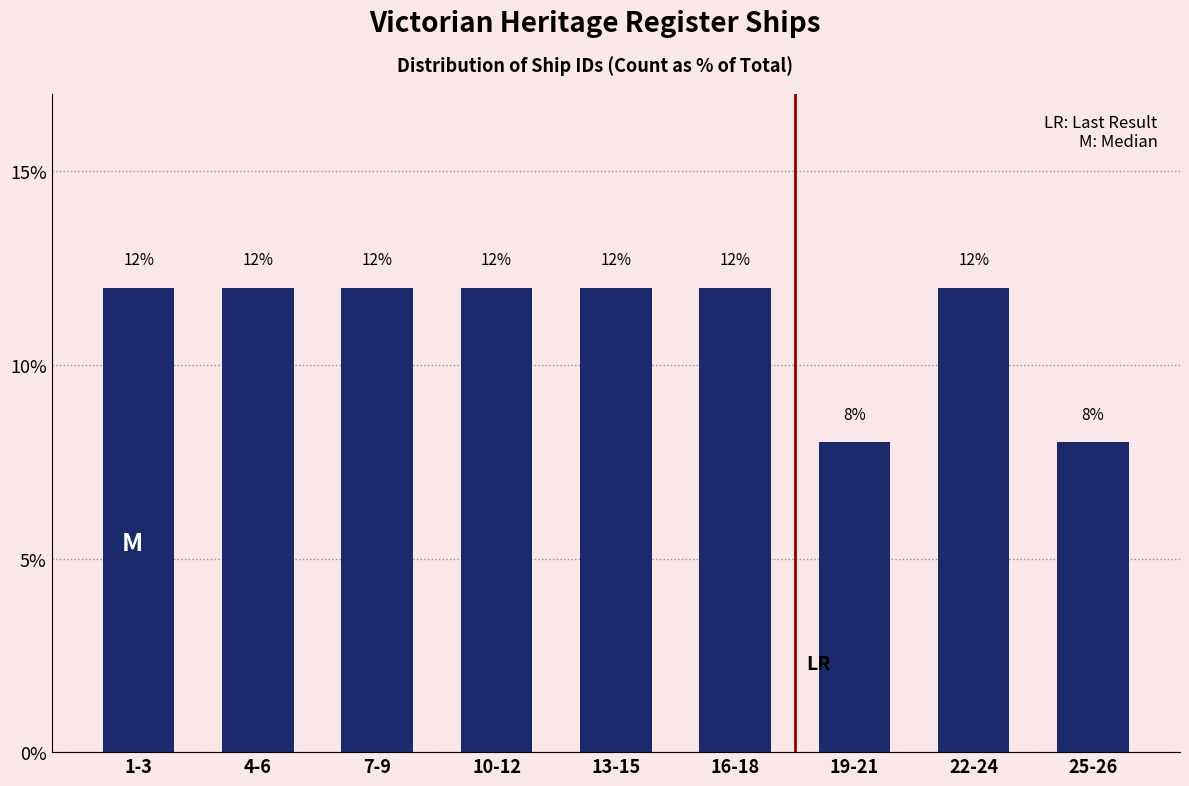

Reading left to right, what are all the values shown in this chart?

1-3=12	4-6=12	7-9=12	10-12=12	13-15=12	16-18=12	19-21=8	22-24=12	25-26=8